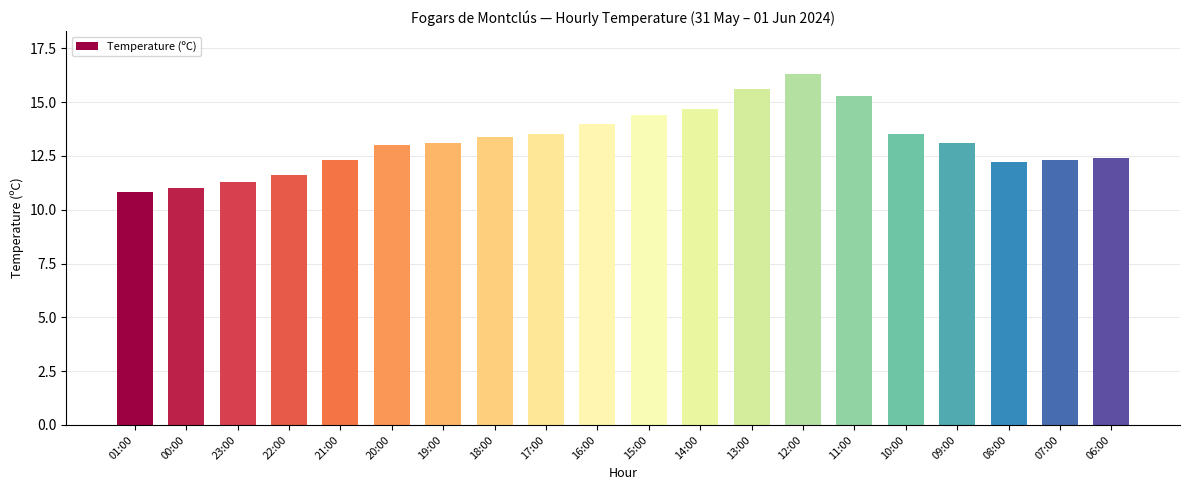

Which category has the highest value across all series?

12:00